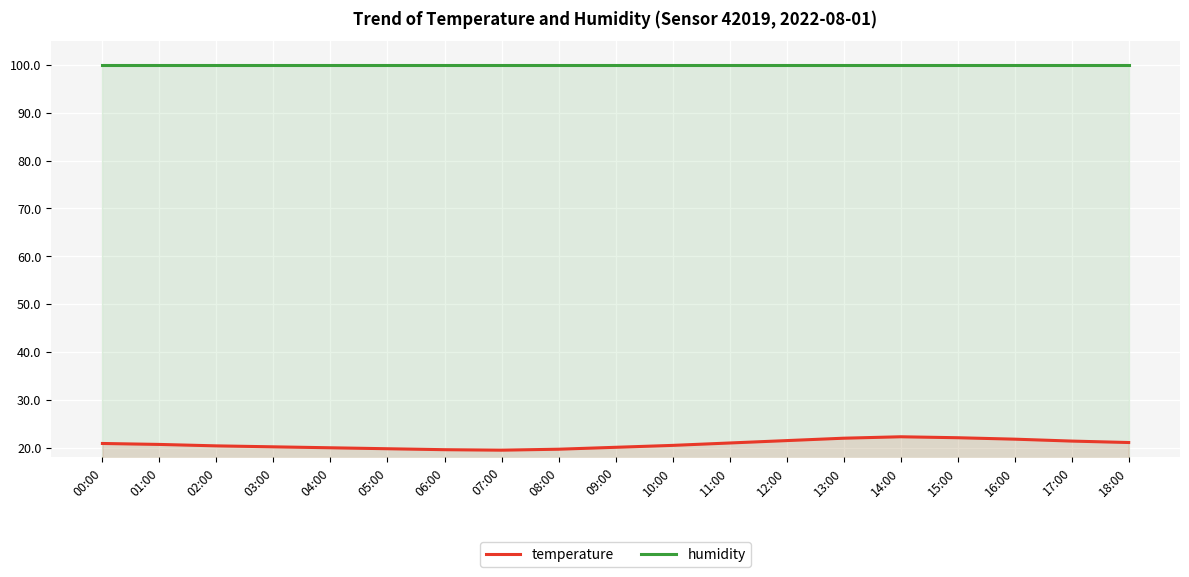

The value of temperature at 14:00 is 10.3. True or false?

False